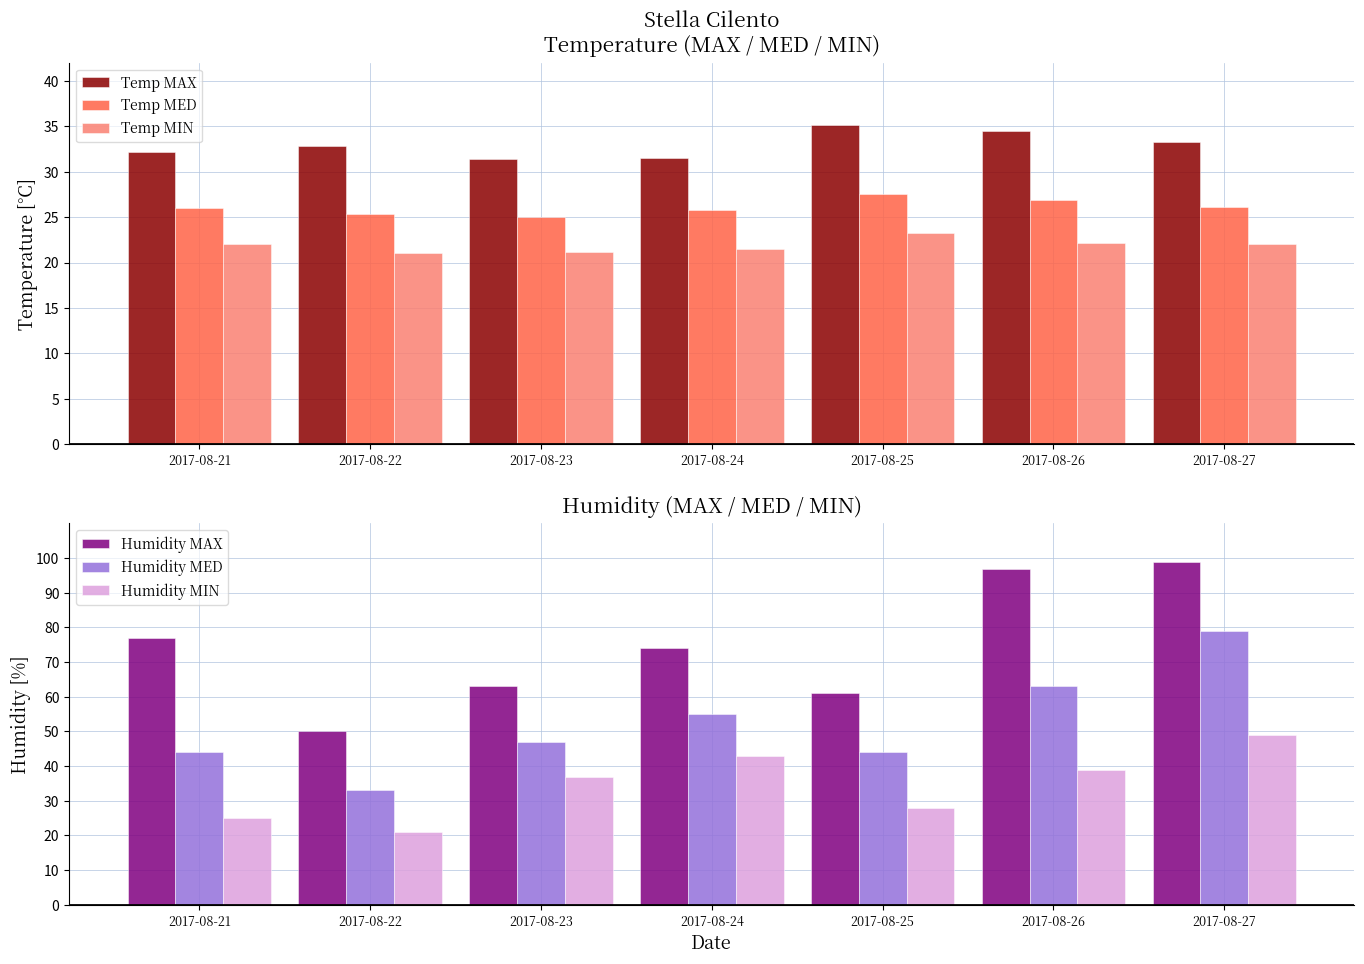

What is the sum of the Humidity MAX values at 2017-08-27 and 2017-08-21?

176